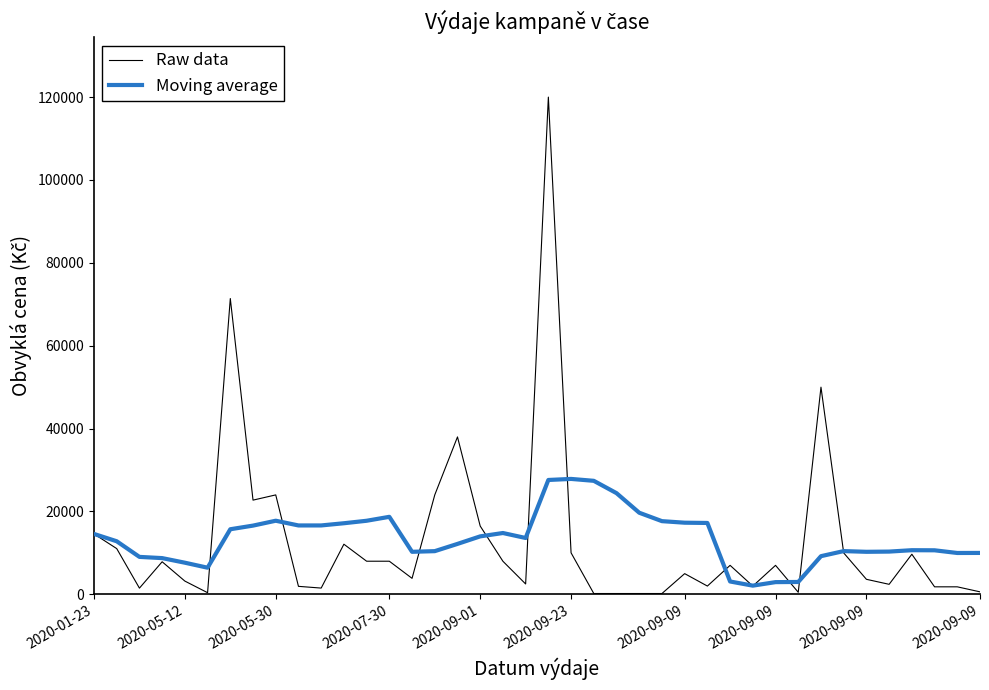

What is the maximum value shown in the chart?

120000.0